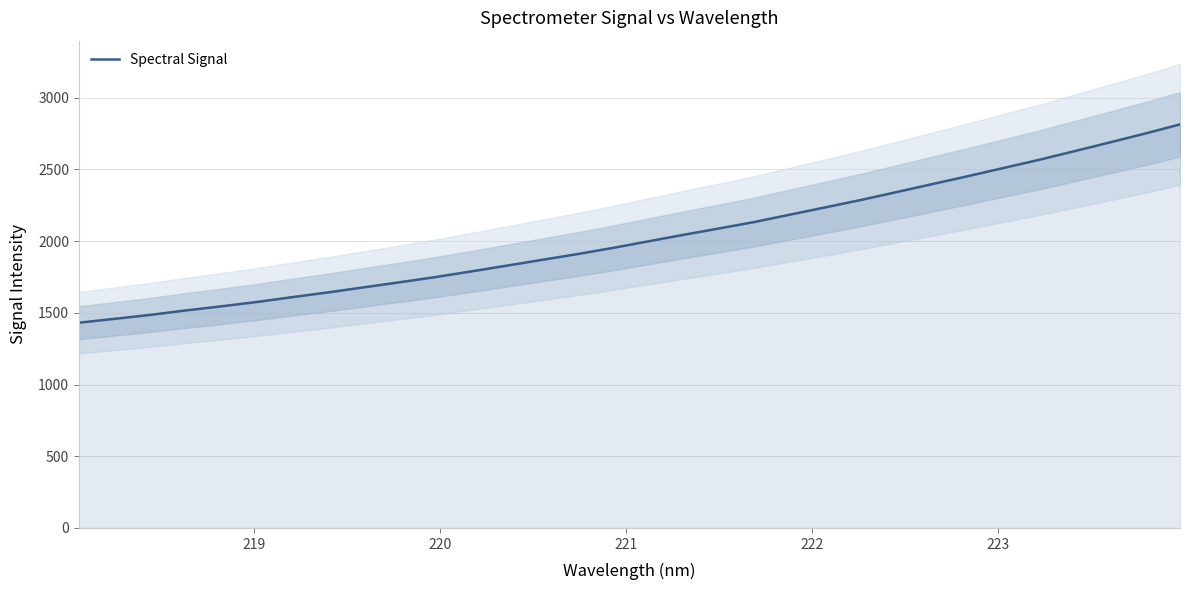

What is the smallest value displayed?

1431.5